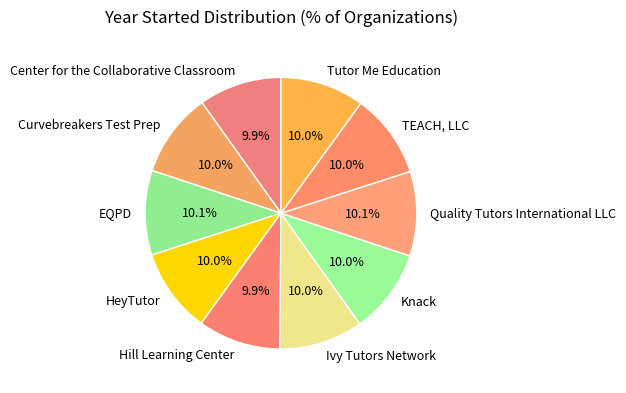

Is it true that Curvebreakers Test Prep is 16% of the pie?

False